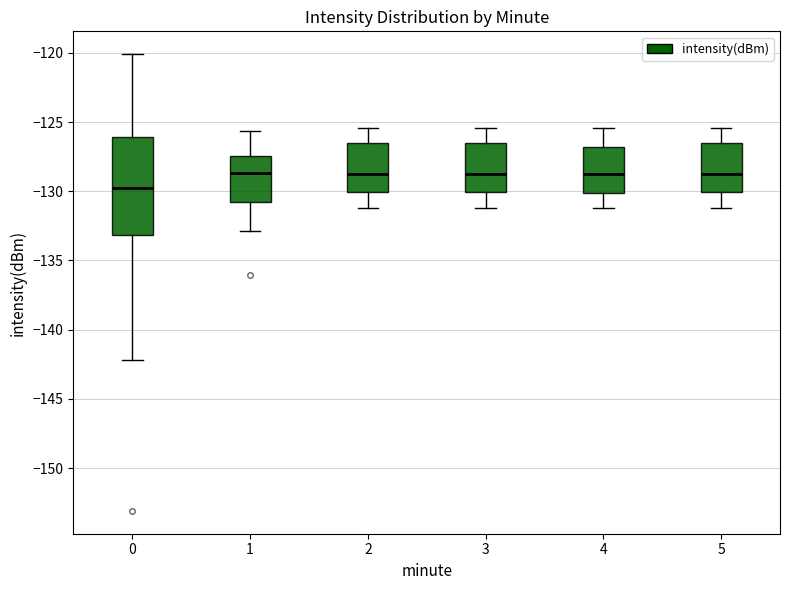

Reading left to right, transcribe this box plot: for each box, give where its median line is, the range the box spans, and where its two whiskers end, as read against the y-axis. The values are not printed on the chart, so give them approximately, as read against the axis.

0: median -129.5, box -133.0 to -126.0, whiskers -142.0 to -120.0
1: median -128.5, box -131.0 to -127.5, whiskers -133.0 to -125.5
2: median -129.0, box -130.0 to -126.5, whiskers -131.0 to -125.5
3: median -129.0, box -130.0 to -126.5, whiskers -131.0 to -125.5
4: median -129.0, box -130.0 to -127.0, whiskers -131.0 to -125.5
5: median -129.0, box -130.0 to -126.5, whiskers -131.0 to -125.5